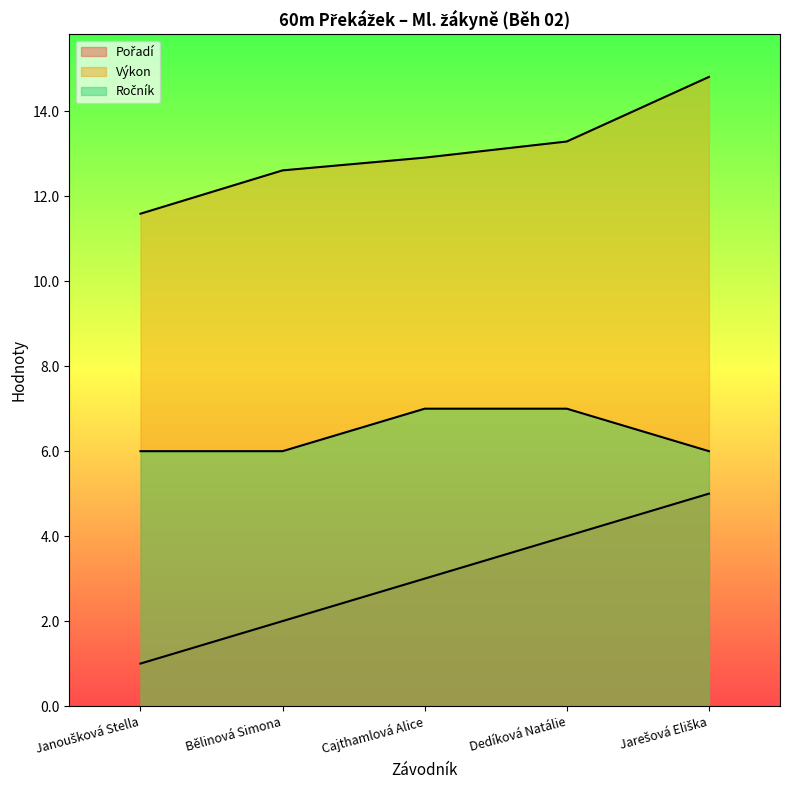

The value of Pořadí at Jarešová Eliška is 7.8. True or false?

False